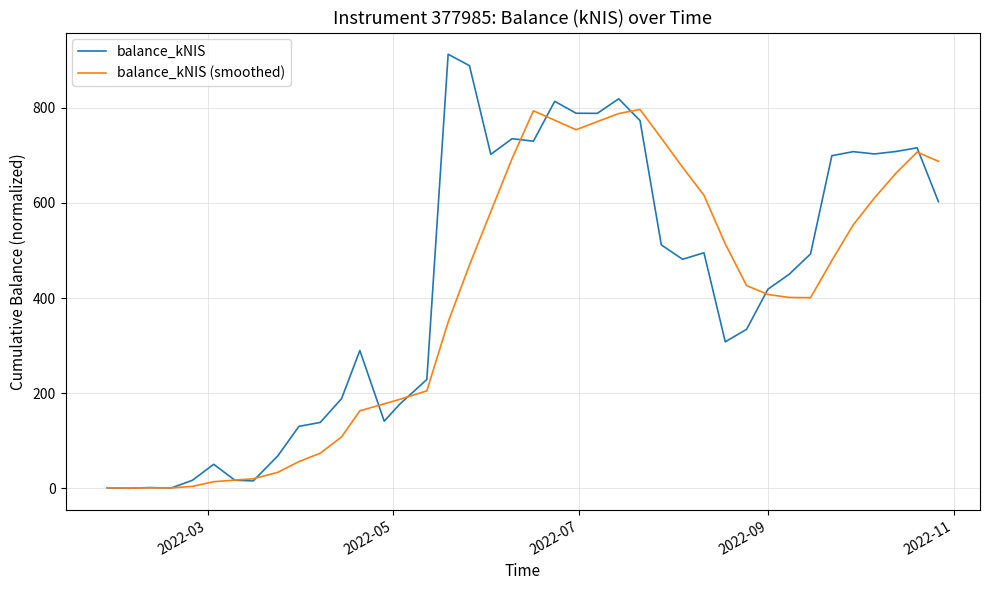

Does the chart have visible grid lines?

Yes